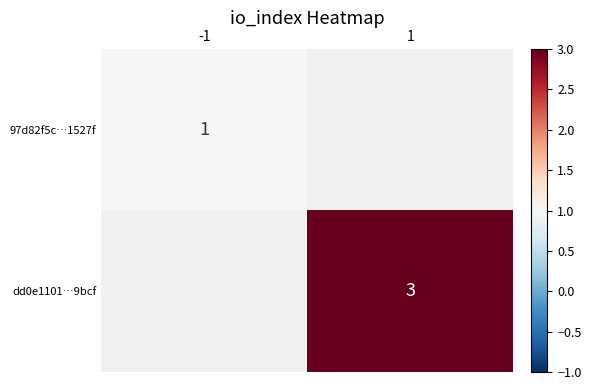

Count the number of data series in this chart.

2